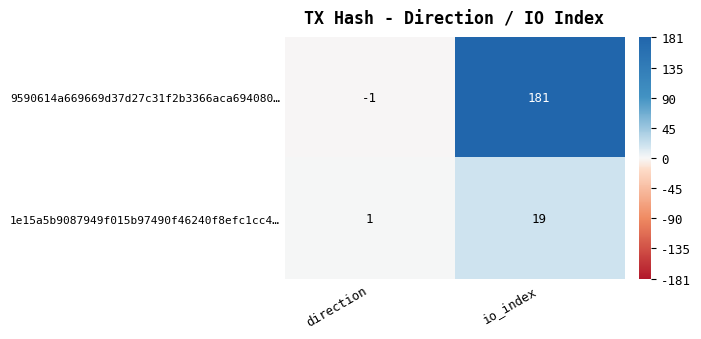

What is the sum of all 1e15a5b9087949f015b97490f46240f8efc1cc4… values?

20